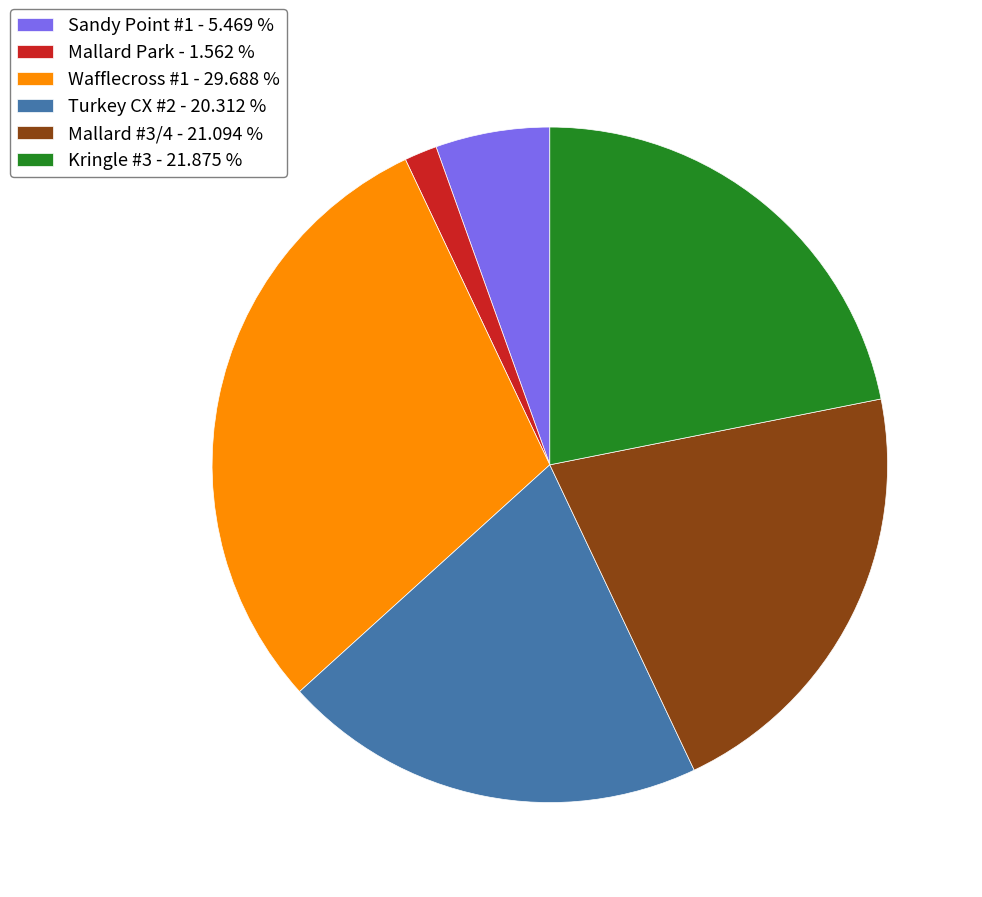

Which has a higher value, Sandy Point #1 - 5.469 % or Mallard Park - 1.562 %?

Sandy Point #1 - 5.469 %